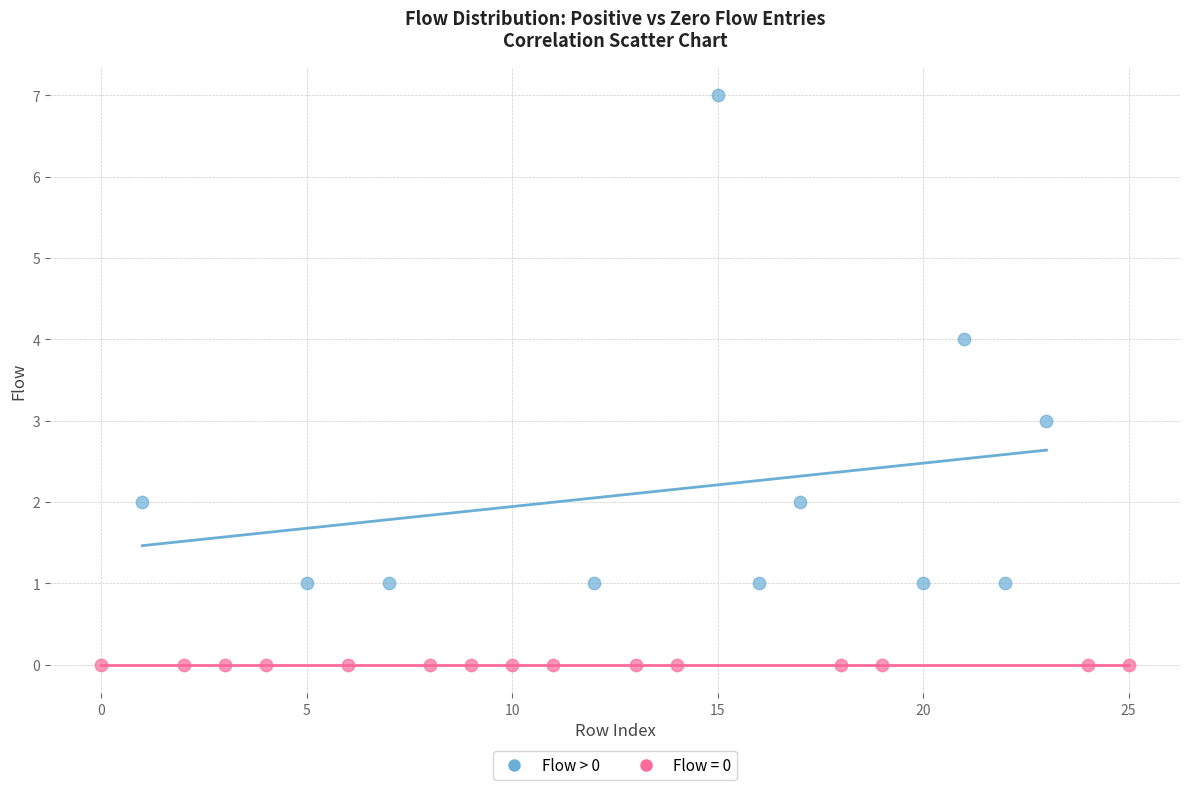

Which series reaches the minimum Y coordinate?

Flow = 0